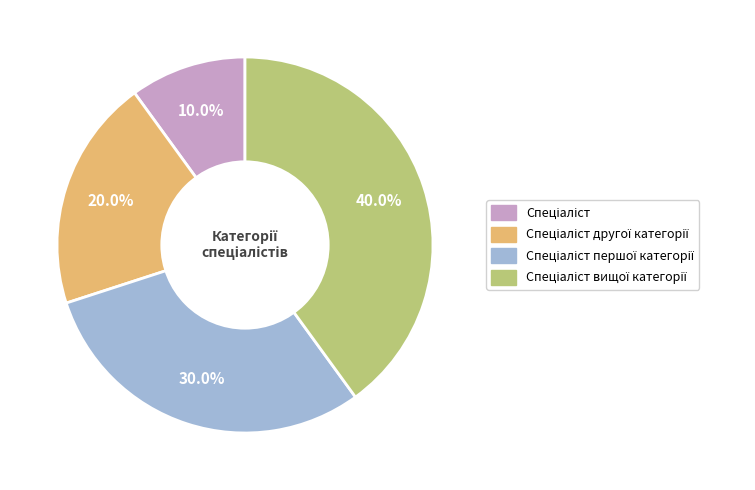

Is there a majority slice in this chart?

No